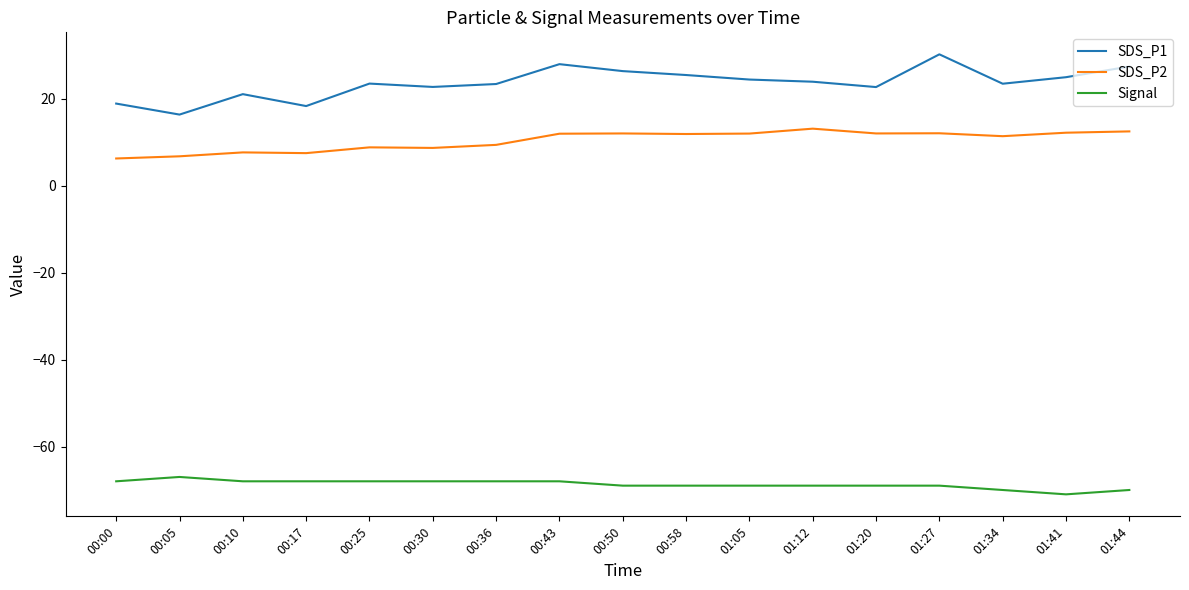

What is the difference between the maximum and minimum values in the SDS_P2 series?

6.9